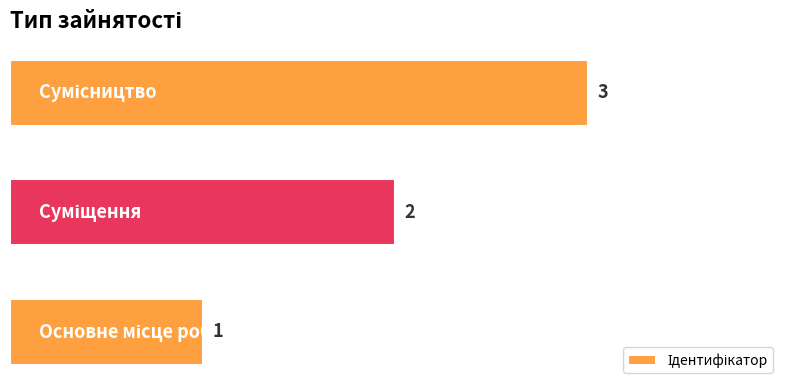

What is the sum of all values?

6